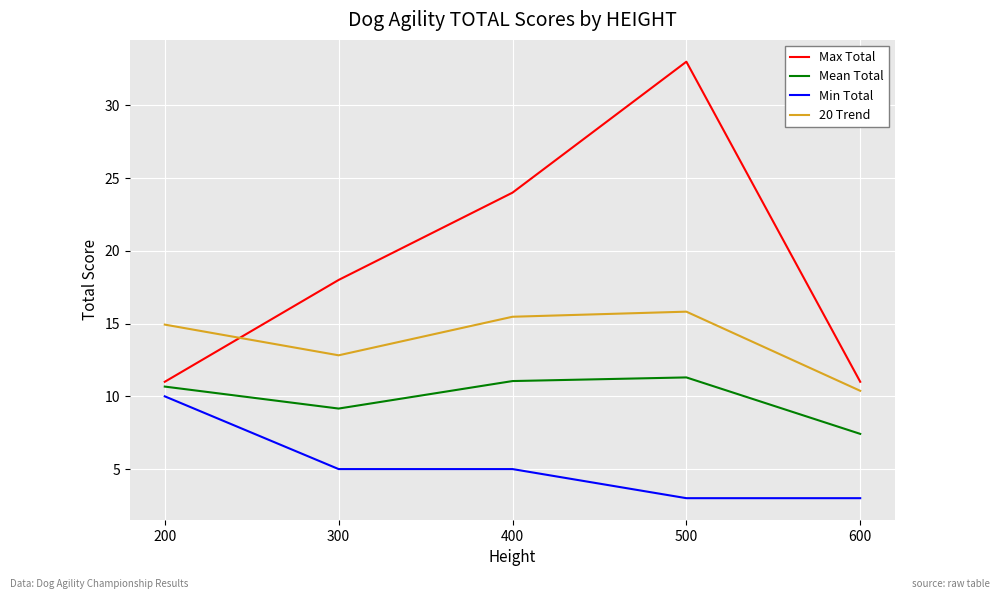

True or false: 20 Trend has a value of 3.3 at 400.

False